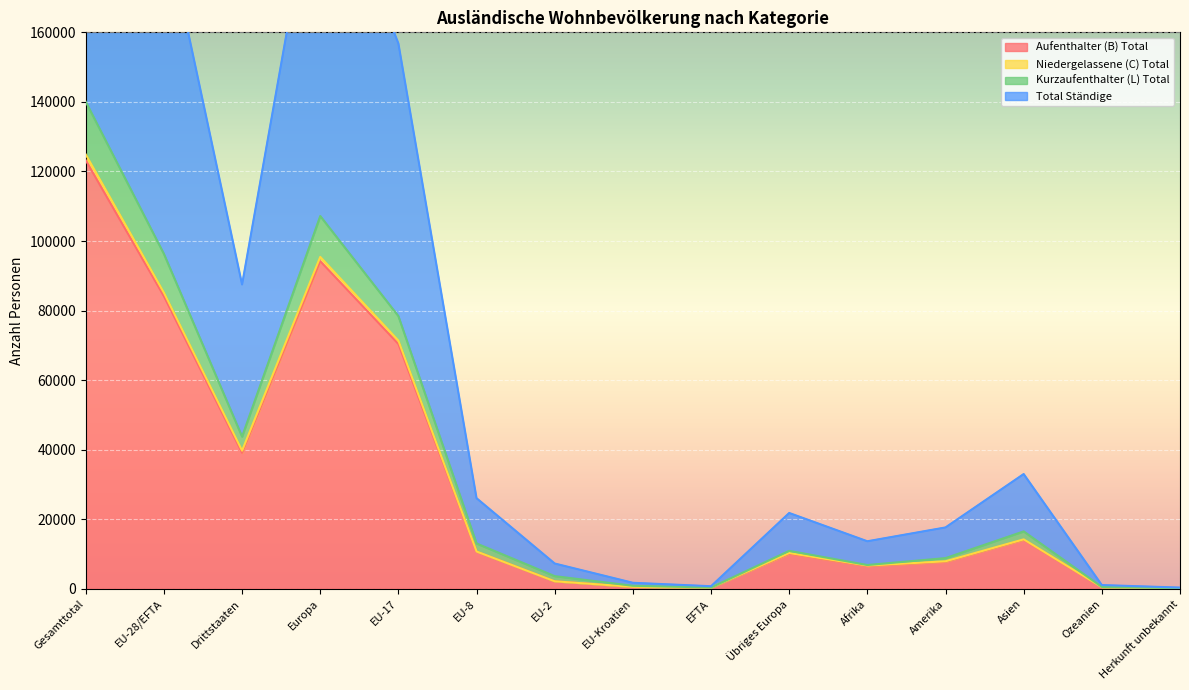

True or false: Total Ständige and Aufenthalter (B) Total cross at least once.

False